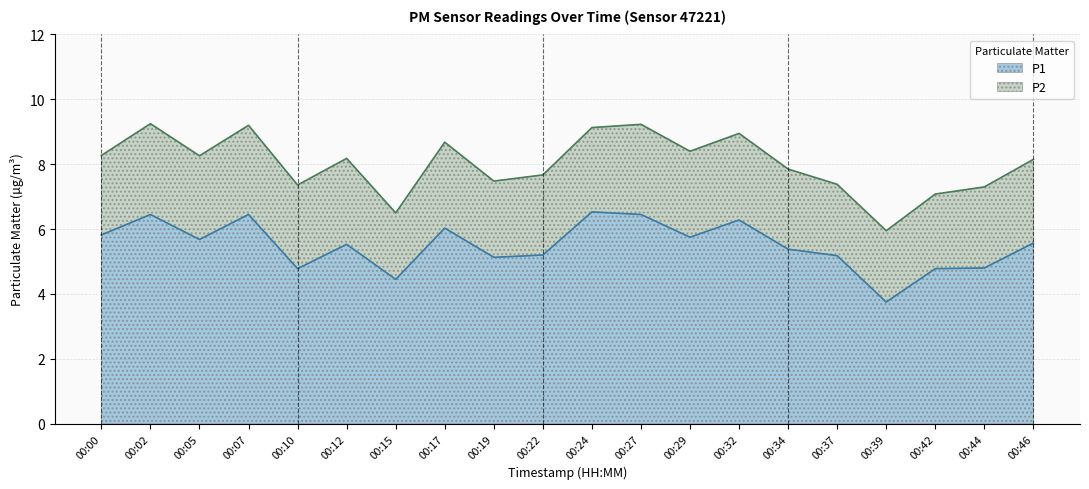

What is the average value?

5.5